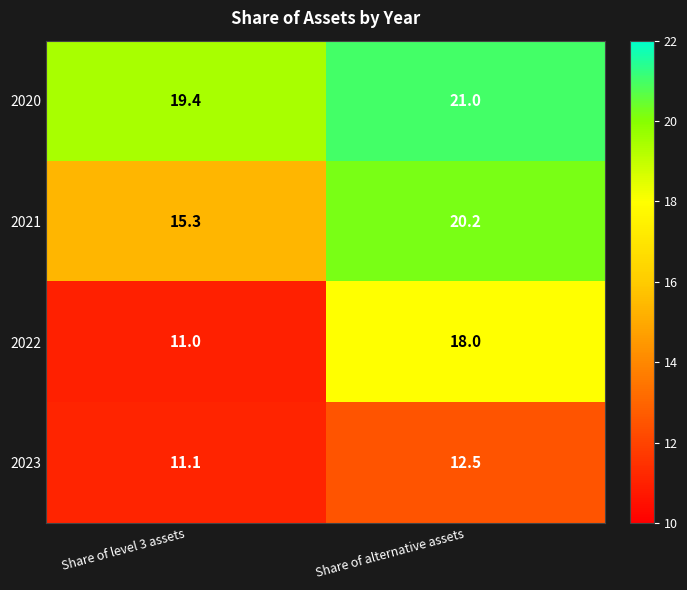

Reading left to right, what are all the values shown in this chart?

2020: 19.4	21.0
2021: 15.3	20.2
2022: 11.0	18.0
2023: 11.1	12.5